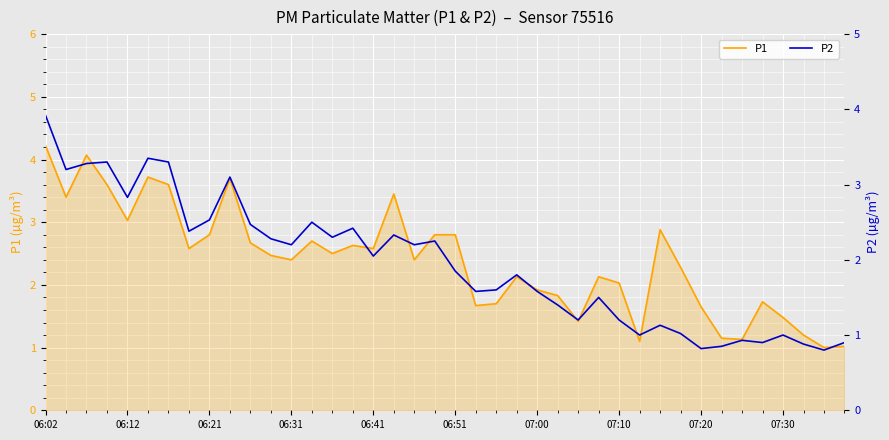

The value of P2 at 18 is 0.8. True or false?

False